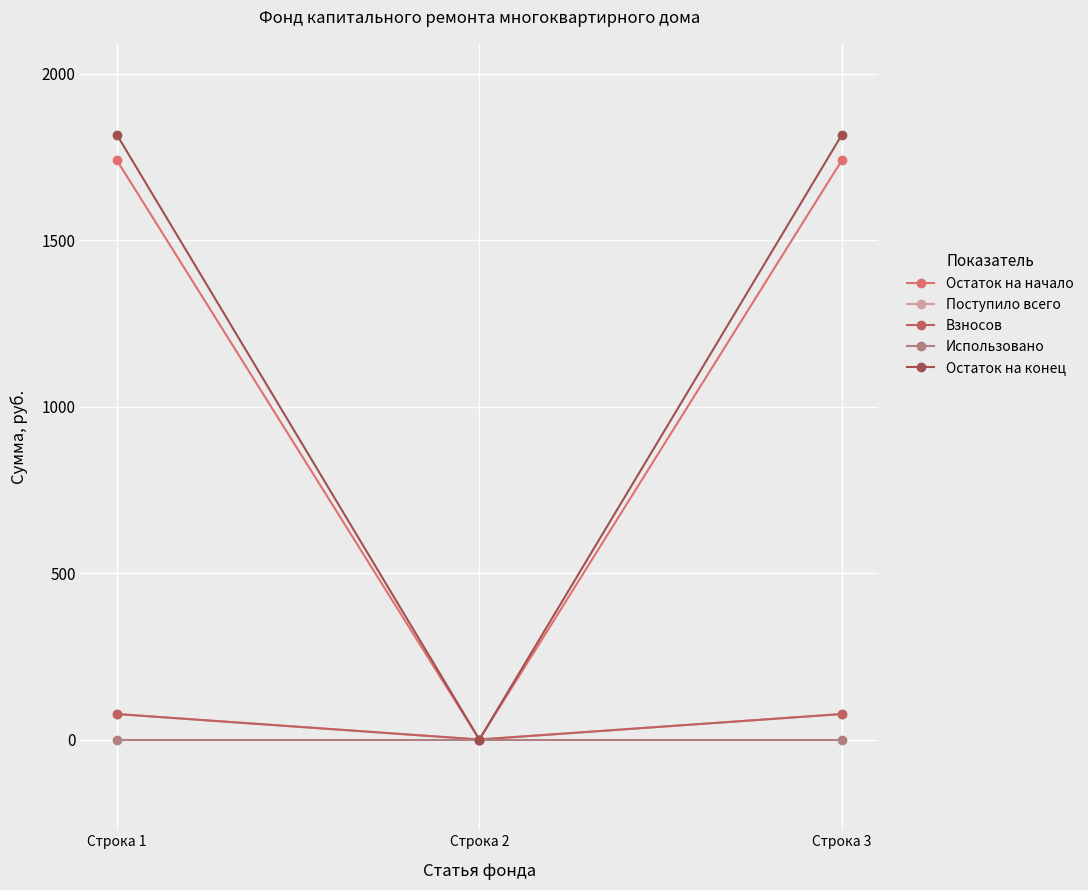

The Поступило всего series shows 43.8 at Строка 2. True or false?

False